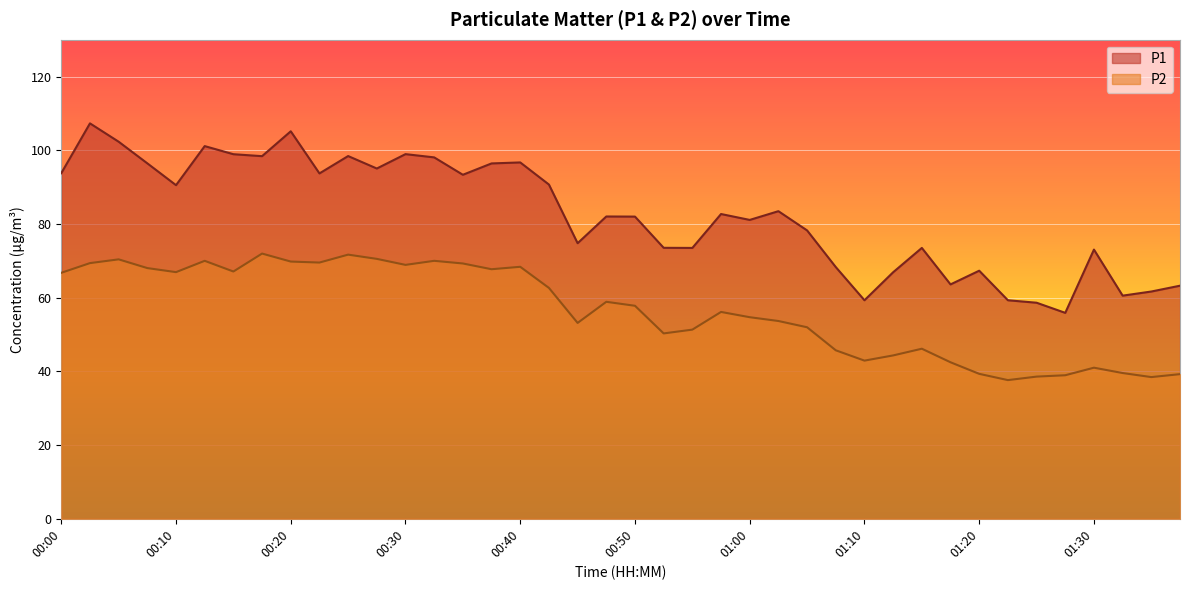

What is the spread (max minus min) of values at 00:45?

21.6